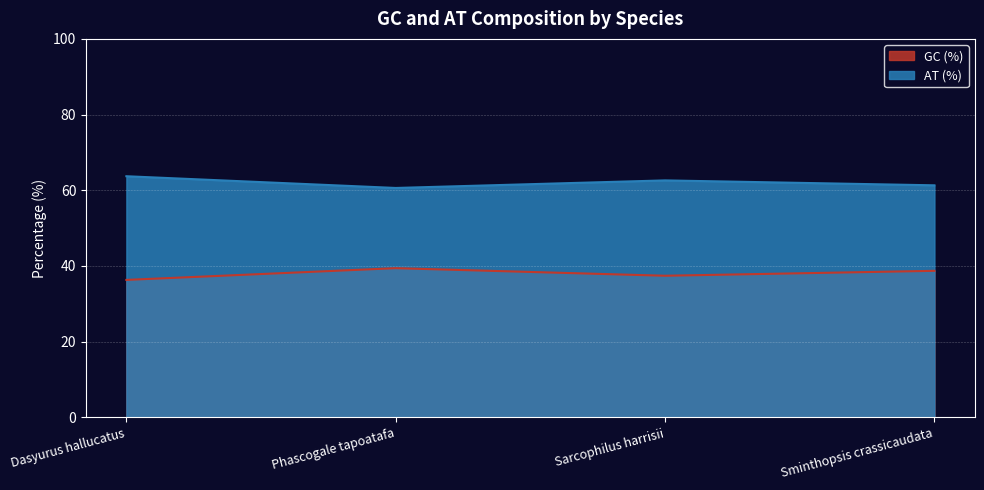

What is the label of the 3rd point from the left?

Sarcophilus harrisii